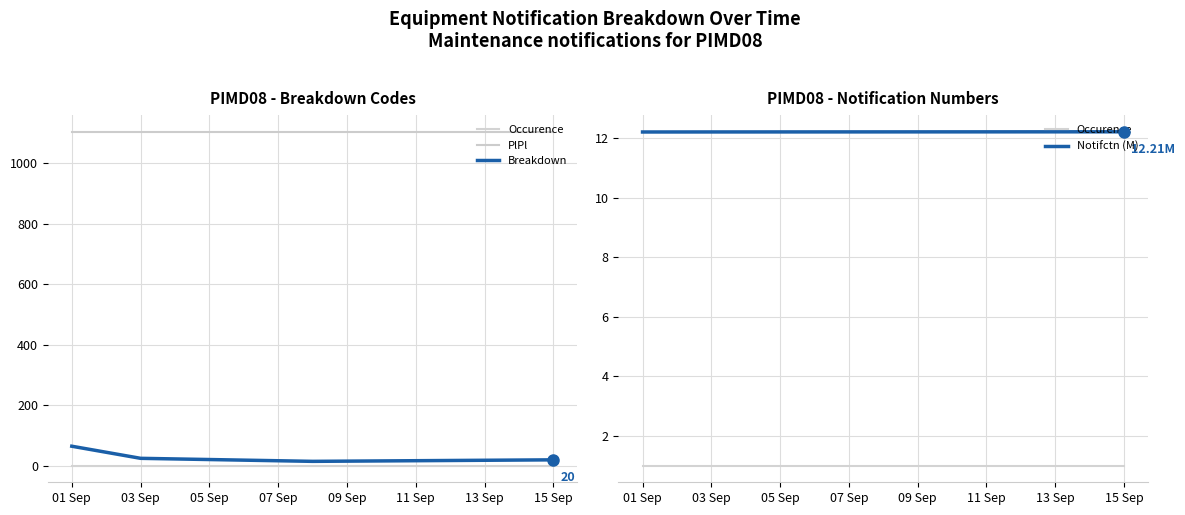

Is this an area chart (filled region under the line)?

No